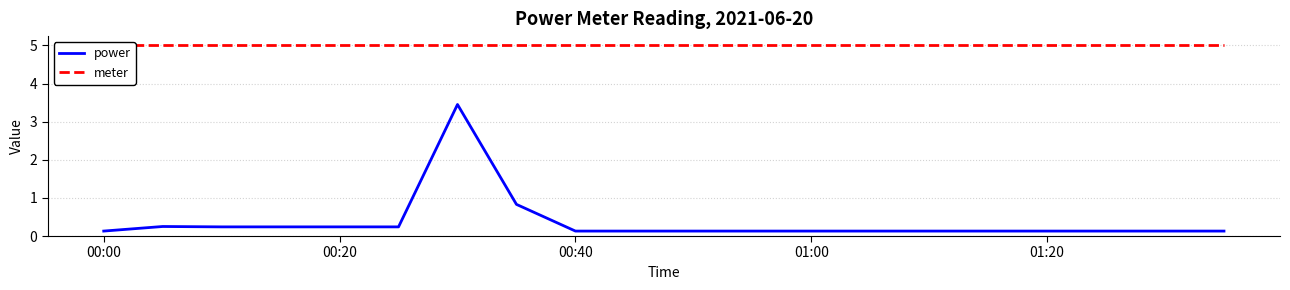

Is this an area chart (filled region under the line)?

No